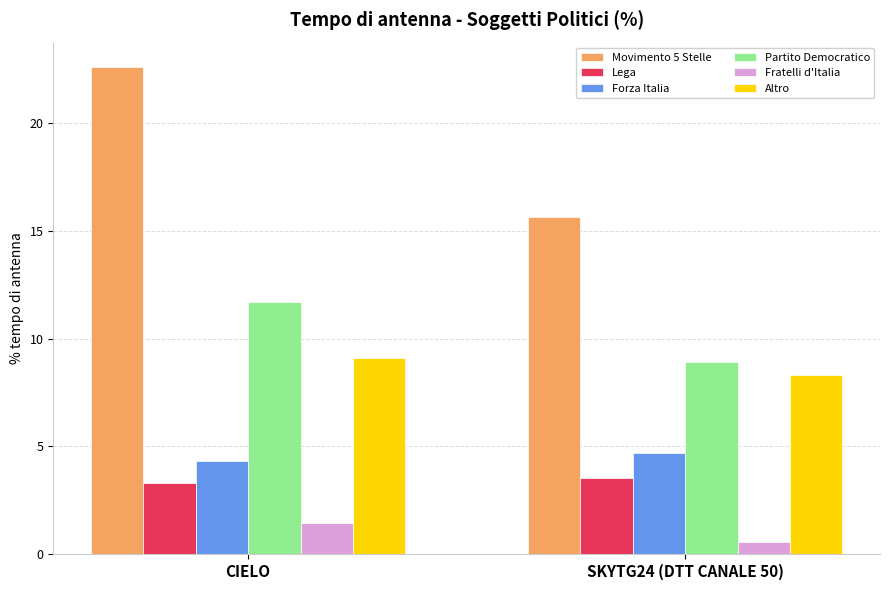

Read the Partito Democratico value at CIELO.

11.7